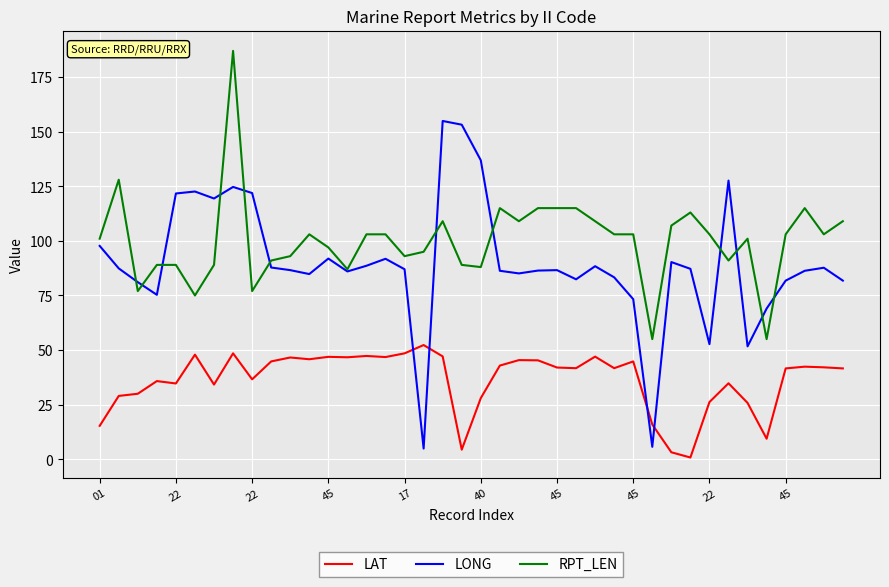

What is the highest value of the LAT series?

52.3